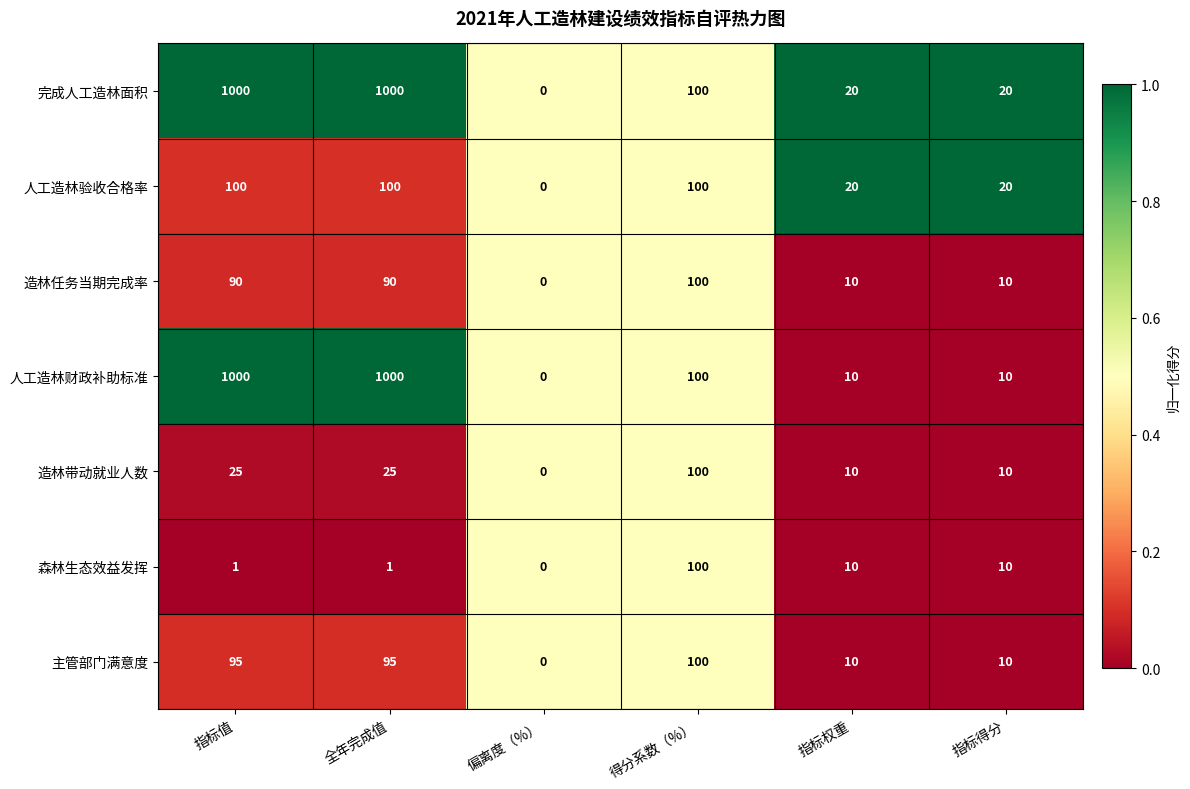

Which category has the lowest value in the 森林生态效益发挥 series?

偏离度（%）